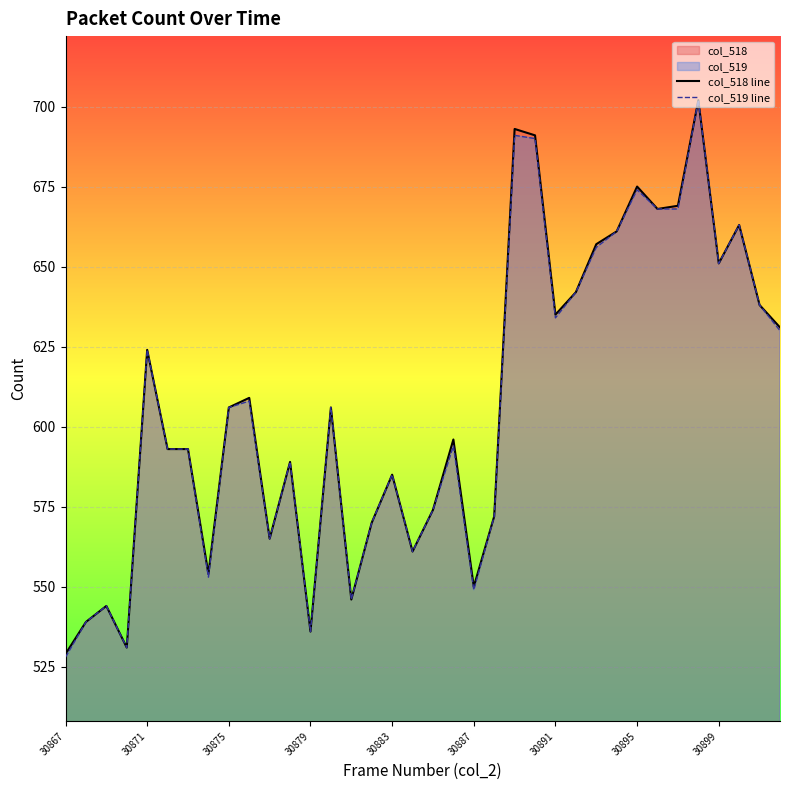

At which label does col_519 line first exceed 606?

30871